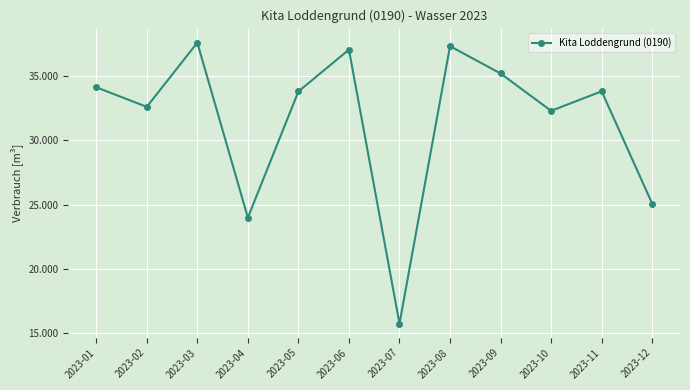

Reading right to left, transcribe all the data shown in this chart.

25066	33805	32286	35192	37316	15735	37046	33791	23979	37590	32596	34117